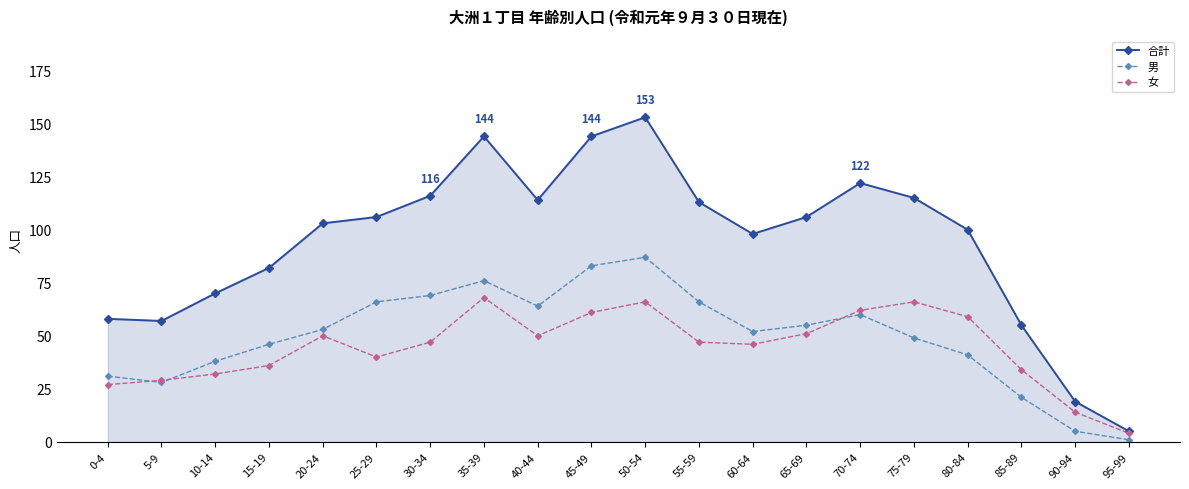

Which series has the largest total across all categories?

合計